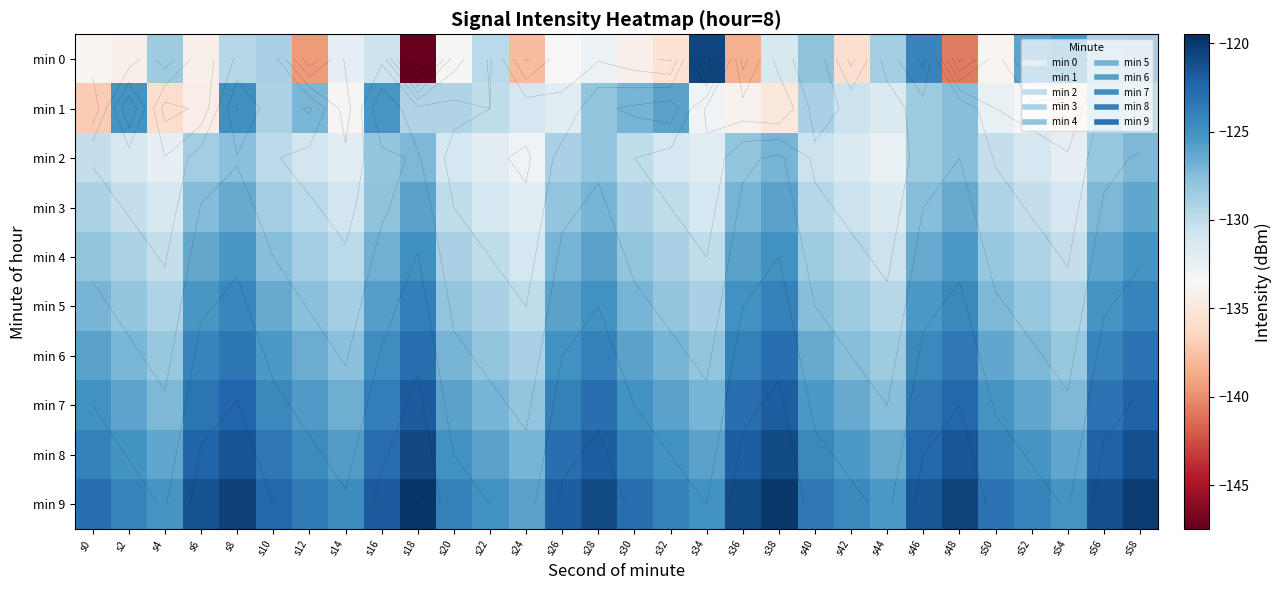

What is the greatest value displayed?

-119.9